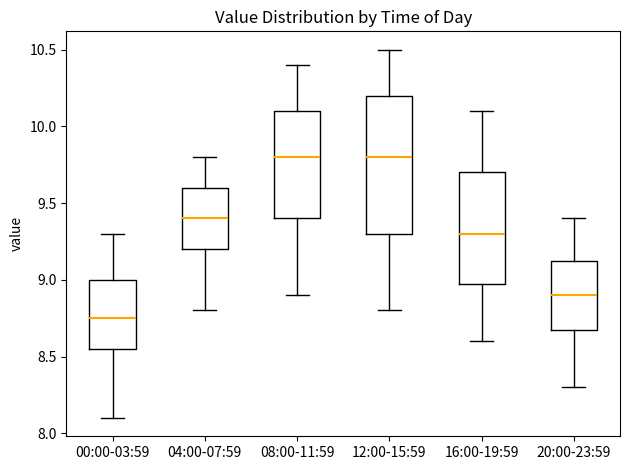

Which box's median line is the lowest?

00:00-03:59